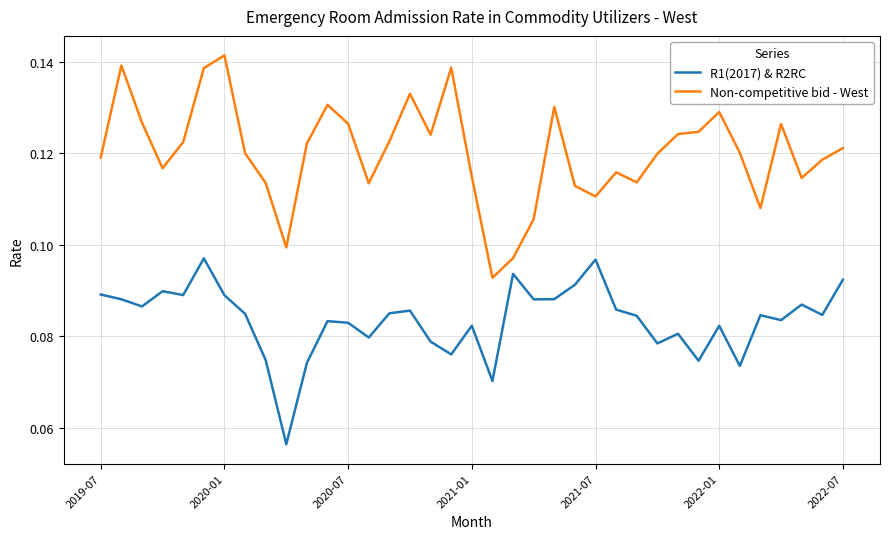

List the series in order of their peak value, highest first.

Non-competitive bid - West, R1(2017) & R2RC